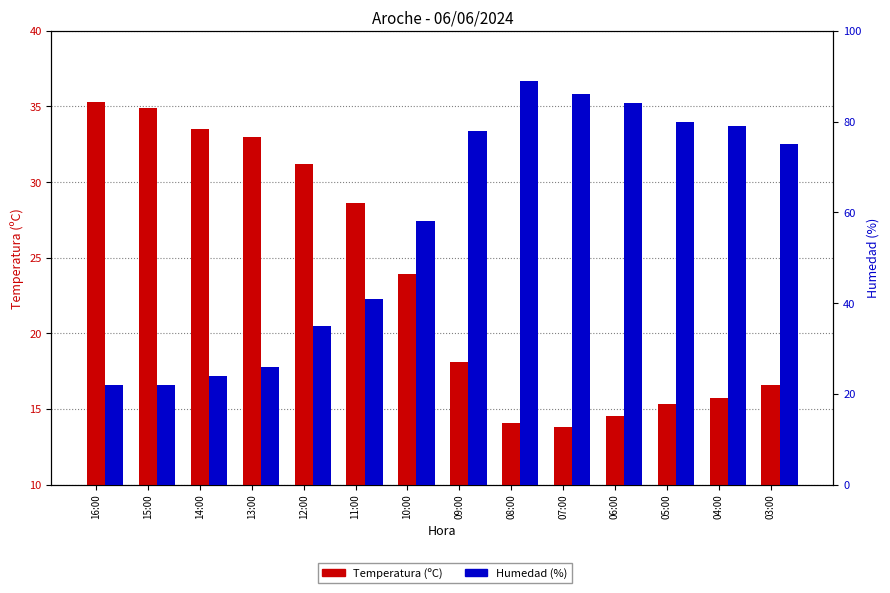

What is the difference between the maximum and minimum values in the Temperatura (ºC) series?

21.5